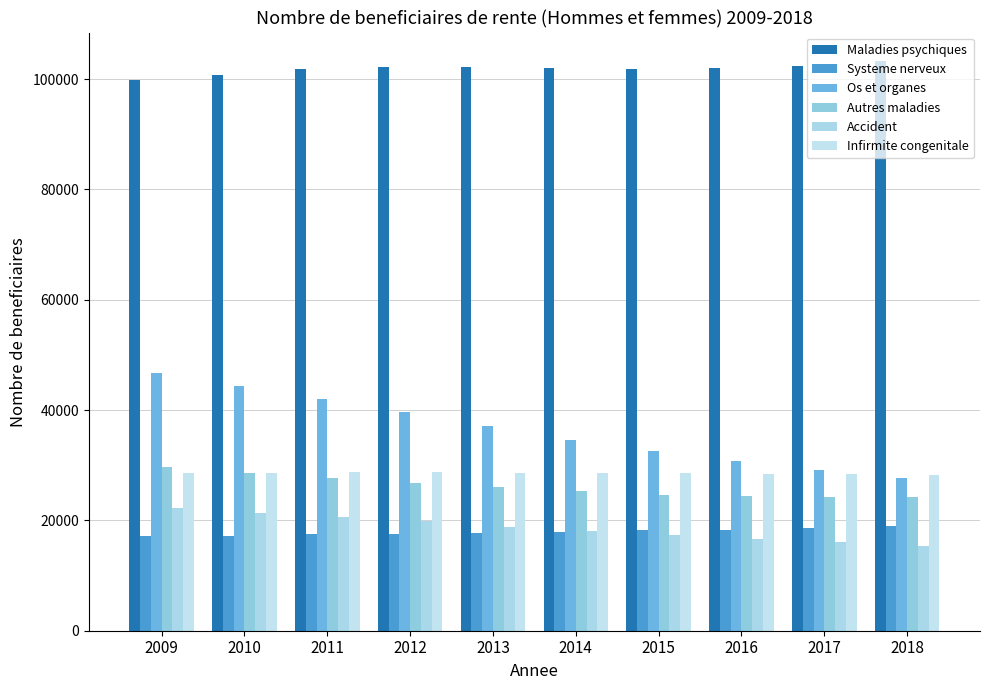

What is the value of the Autres maladies bar at the 9th from the left?

24270